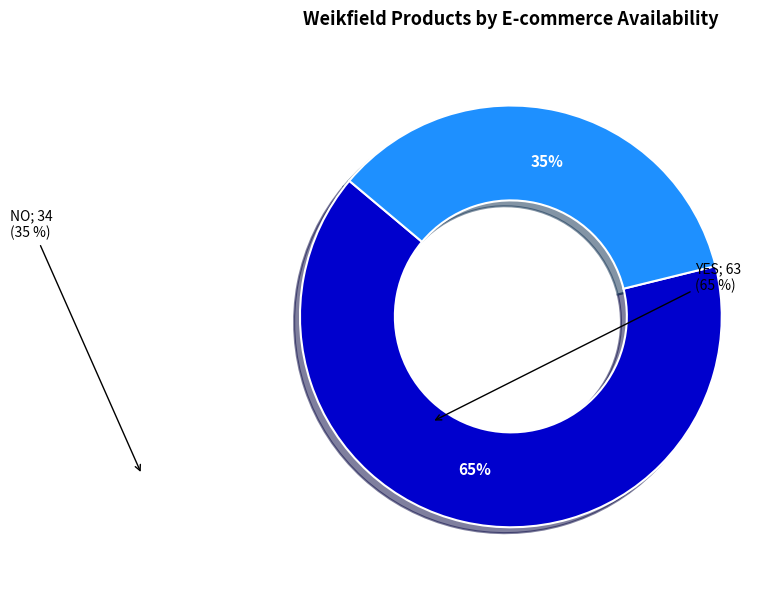

Is there any slice that represents more than half of the pie?

Yes